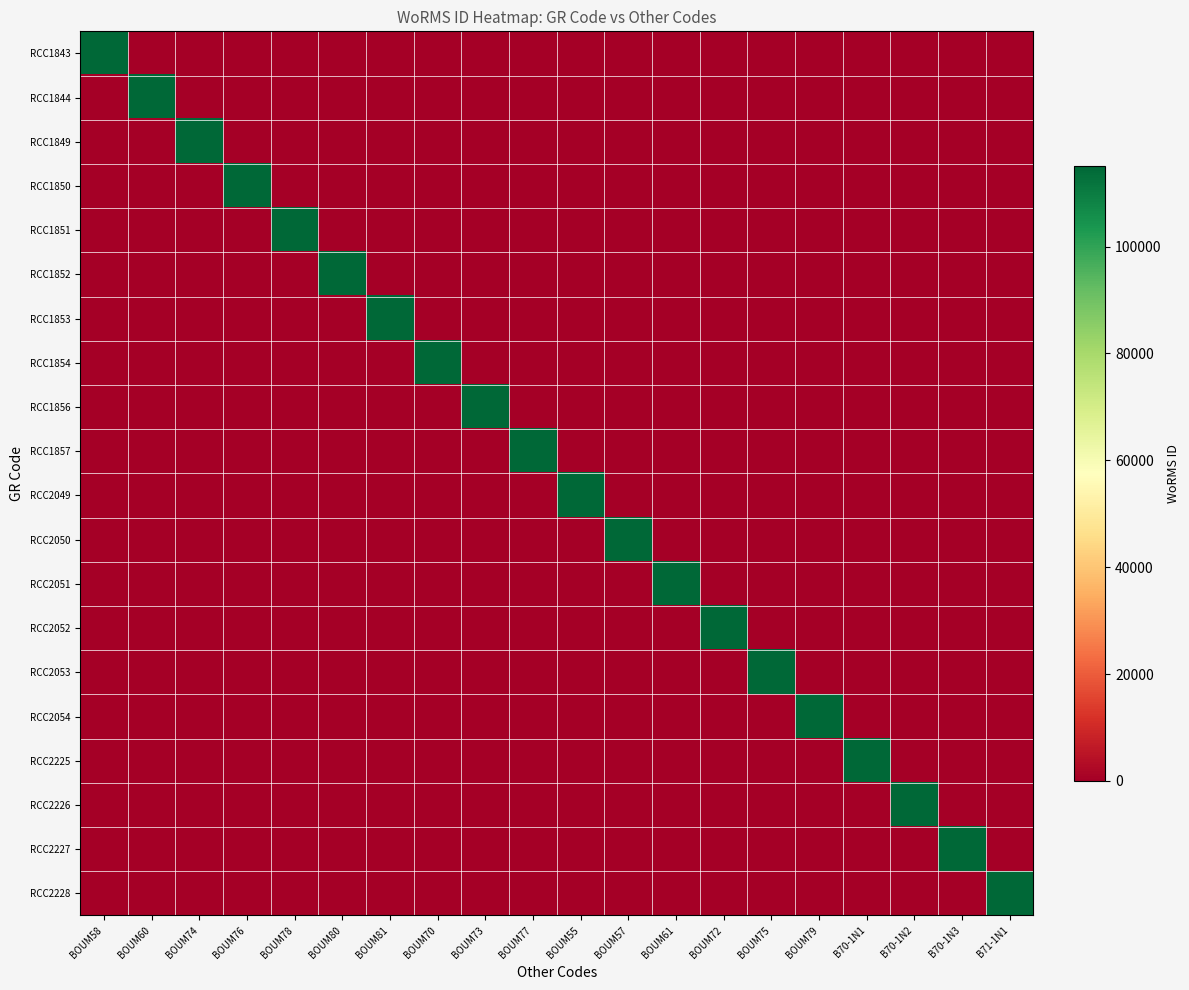

Count the number of categories in the chart.

20